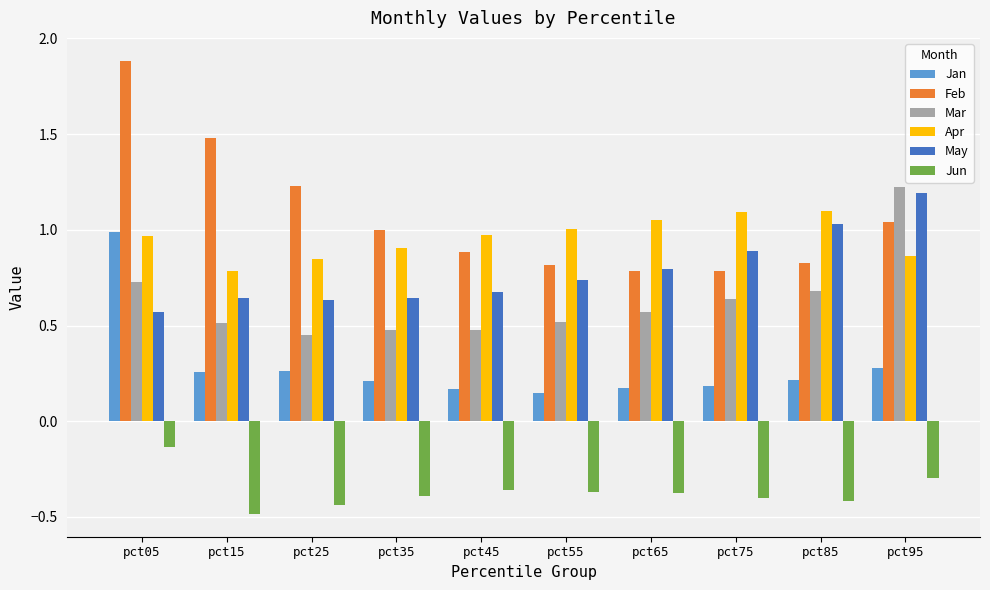

What is the difference between the highest and lowest values at pct65?

1.4